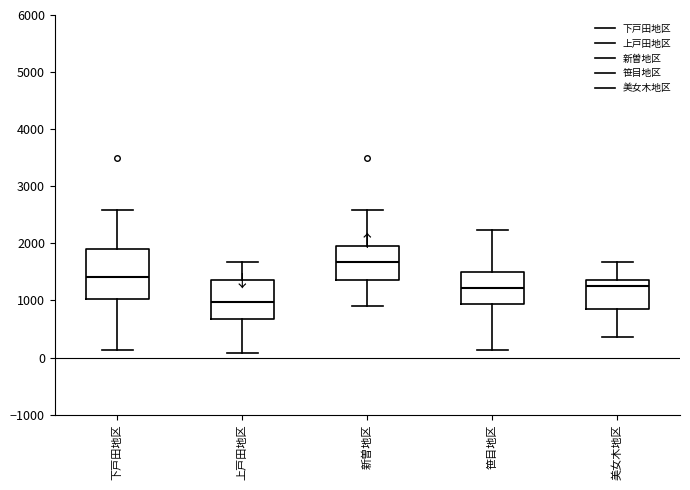

Reading left to right, transcribe this box plot: for each box, give where its median line is, the range the box spans, and where its two whiskers end, as read against the y-axis. The values are not printed on the chart, so give them approximately, as read against the axis.

下戸田地区: median 1400, box 1000 to 1900, whiskers 100 to 2600
上戸田地区: median 1000, box 700 to 1400, whiskers 100 to 1700
新曽地区: median 1700, box 1400 to 2000, whiskers 900 to 2600
笹目地区: median 1200, box 900 to 1500, whiskers 100 to 2200
美女木地区: median 1300, box 900 to 1400, whiskers 400 to 1700